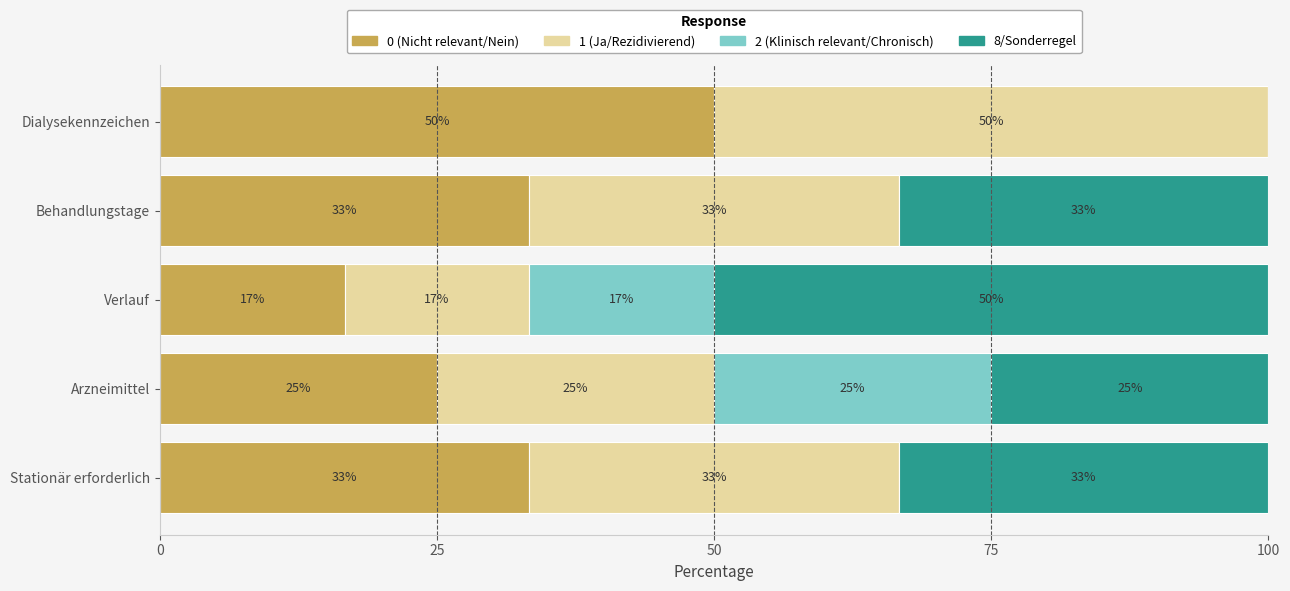

What is the sum of all 2 (Klinisch relevant/Chronisch) values?

41.7